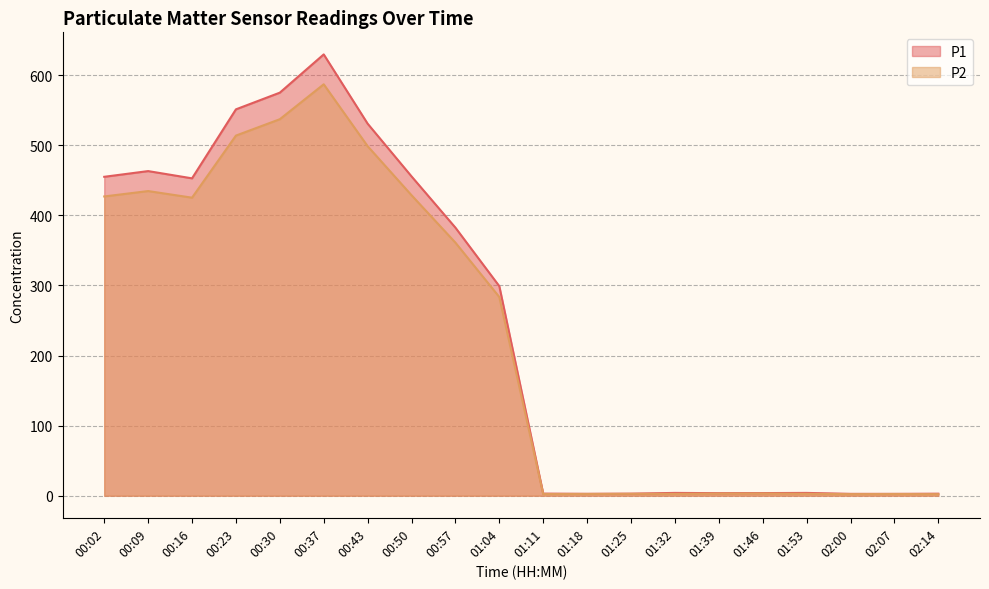

How many lines are shown in the chart?

2